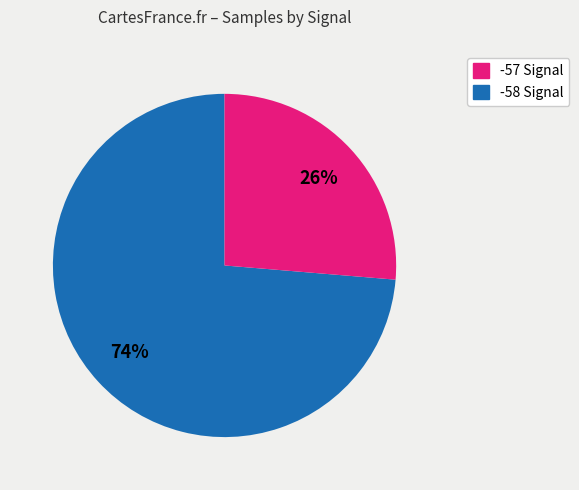

To the nearest percent, what is the average slice percentage?

50%